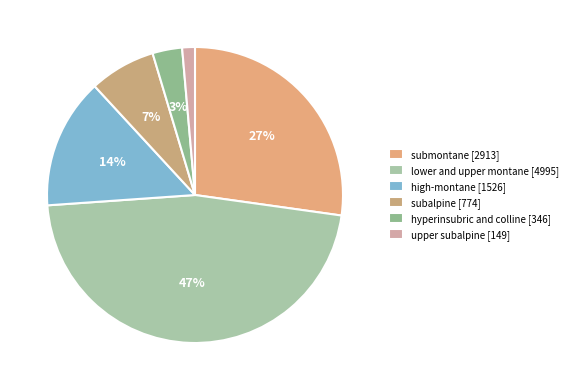

What is the change in value from submontane to upper subalpine?

-2764